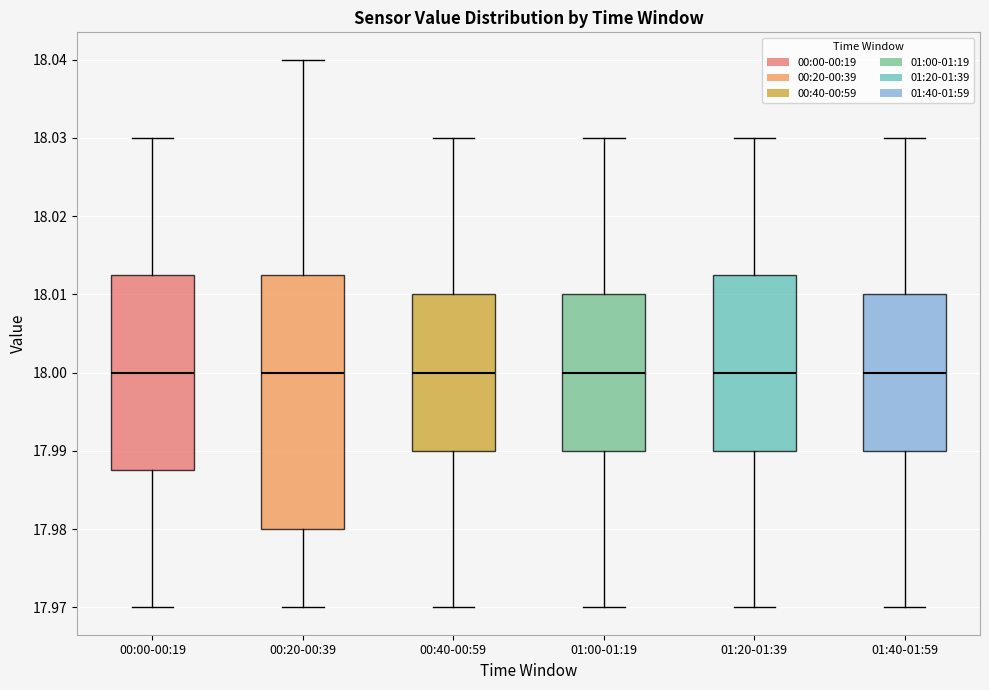

Reading left to right, read every box against the y-axis: the position of its median line, the range the box covers, and the ends of its whiskers. The values are not printed on the chart, so give them approximately, as read against the axis.

00:00-00:19: median 18.000, box 17.988 to 18.013, whiskers 17.970 to 18.030
00:20-00:39: median 18.000, box 17.980 to 18.013, whiskers 17.970 to 18.040
00:40-00:59: median 18.000, box 17.990 to 18.010, whiskers 17.970 to 18.030
01:00-01:19: median 18.000, box 17.990 to 18.010, whiskers 17.970 to 18.030
01:20-01:39: median 18.000, box 17.990 to 18.013, whiskers 17.970 to 18.030
01:40-01:59: median 18.000, box 17.990 to 18.010, whiskers 17.970 to 18.030